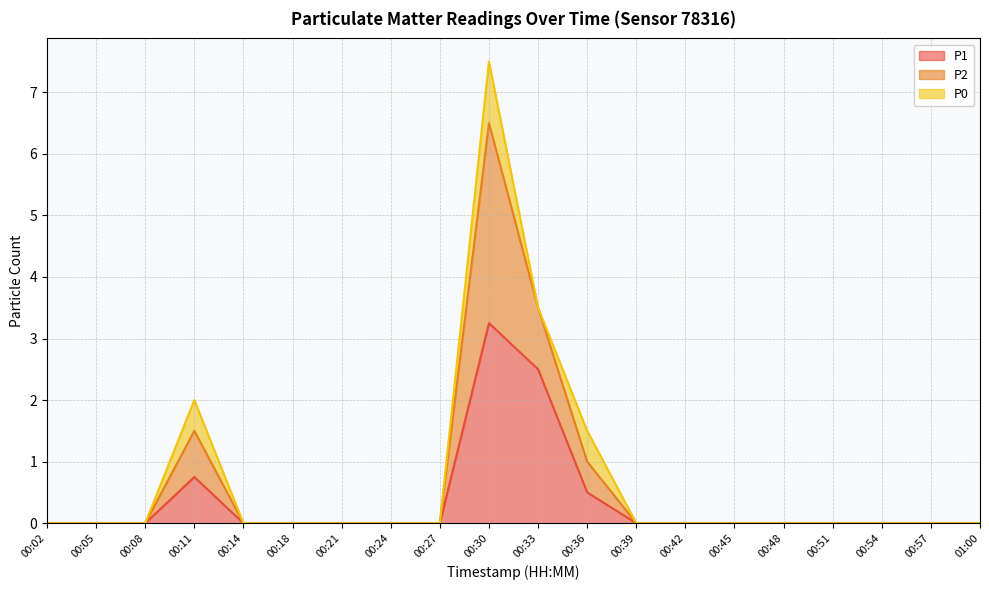

Which series has the largest range (max minus min)?

P2